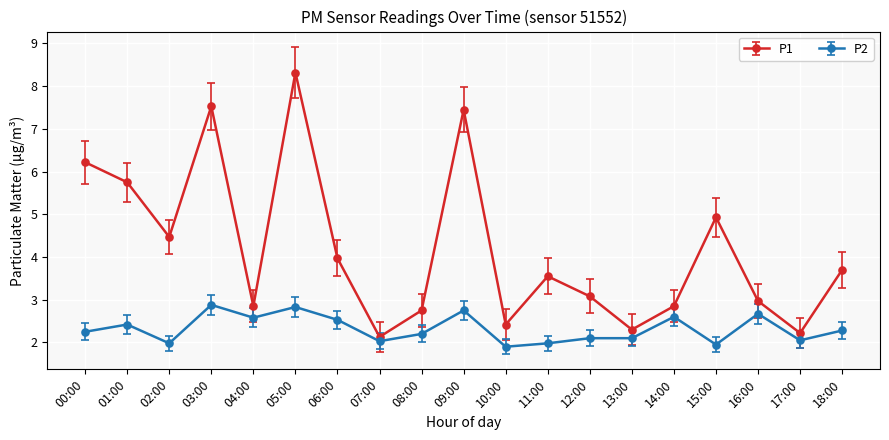

Is it true that P2 equals 2.5 at 06:00?

True